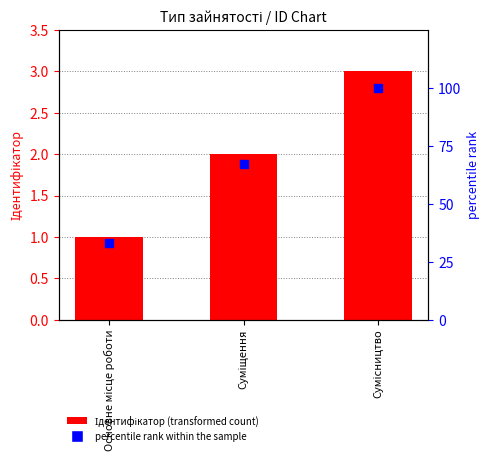

Is the value of Ідентифікатор at Суміщення greater than the value of percentile rank within the sample at Суміщення?

No